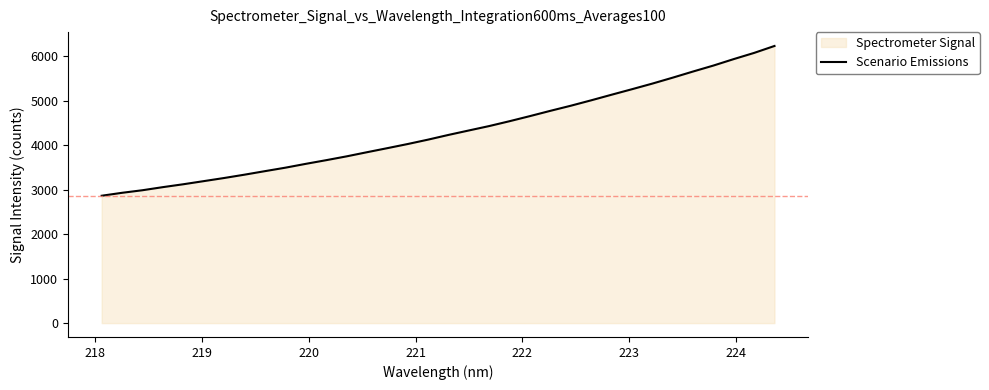

Reading left to right, list all the values displayed in this chart.

2864.6	2930.7	2988.5	3058.2	3123.0	3193.1	3263.5	3338.5	3417.6	3495.5	3581.8	3664.3	3750.0	3843.3	3934.7	4027.8	4126.8	4232.7	4332.9	4432.2	4541.6	4656.3	4774.7	4889.0	5010.7	5136.3	5260.1	5386.4	5520.1	5658.4	5792.4	5938.0	6076.9	6232.9